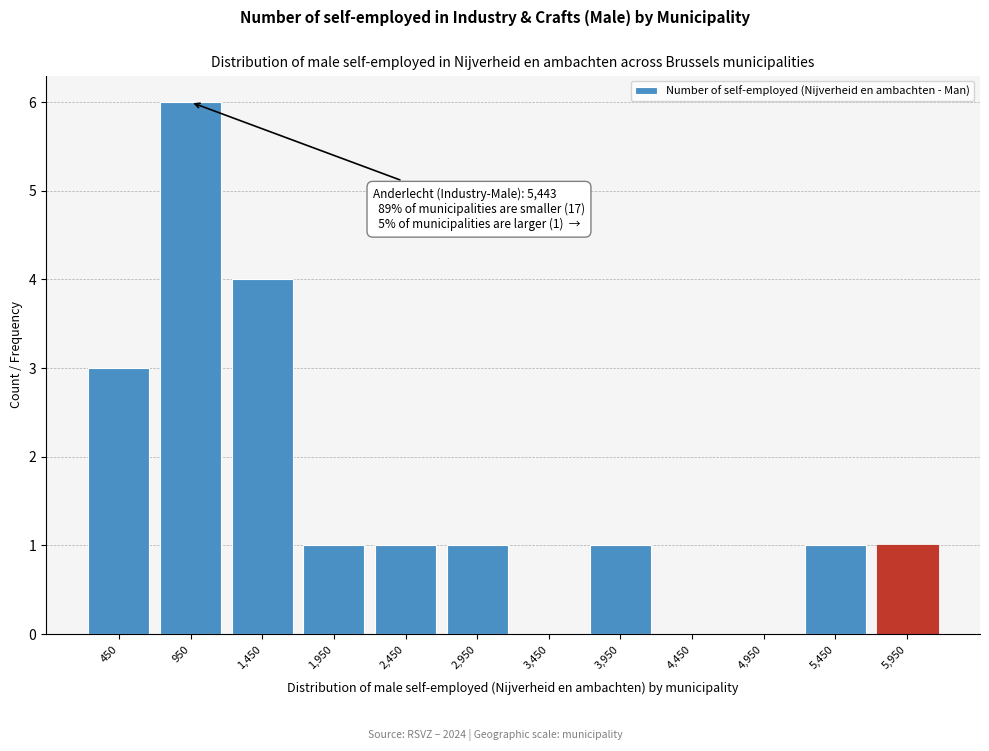

Over which range of the x-axis is the bar tallest?

700 to 1200